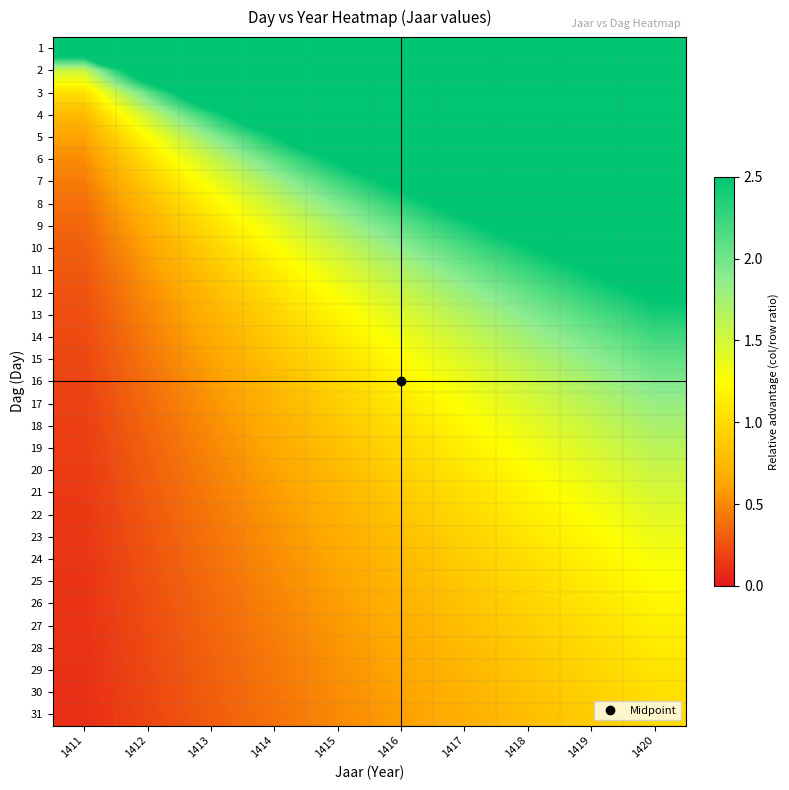

What is the spread (max minus min) of values at 1417?

21.0